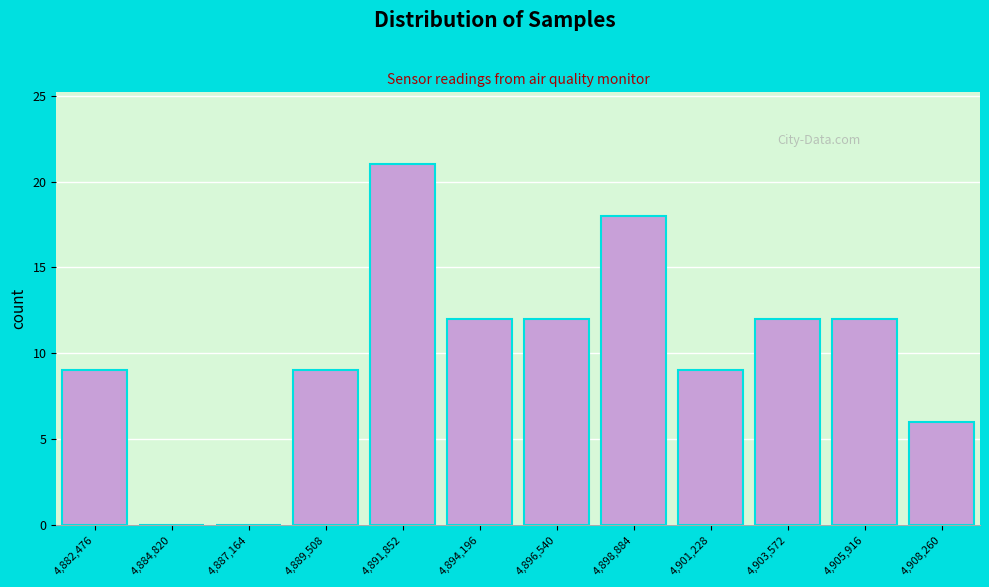

Reading left to right, transcribe all the data shown in this chart.

4,882,476=9	4,884,820=0	4,887,164=0	4,889,508=9	4,891,852=21	4,894,196=12	4,896,540=12	4,898,884=18	4,901,228=9	4,903,572=12	4,905,916=12	4,908,260=6